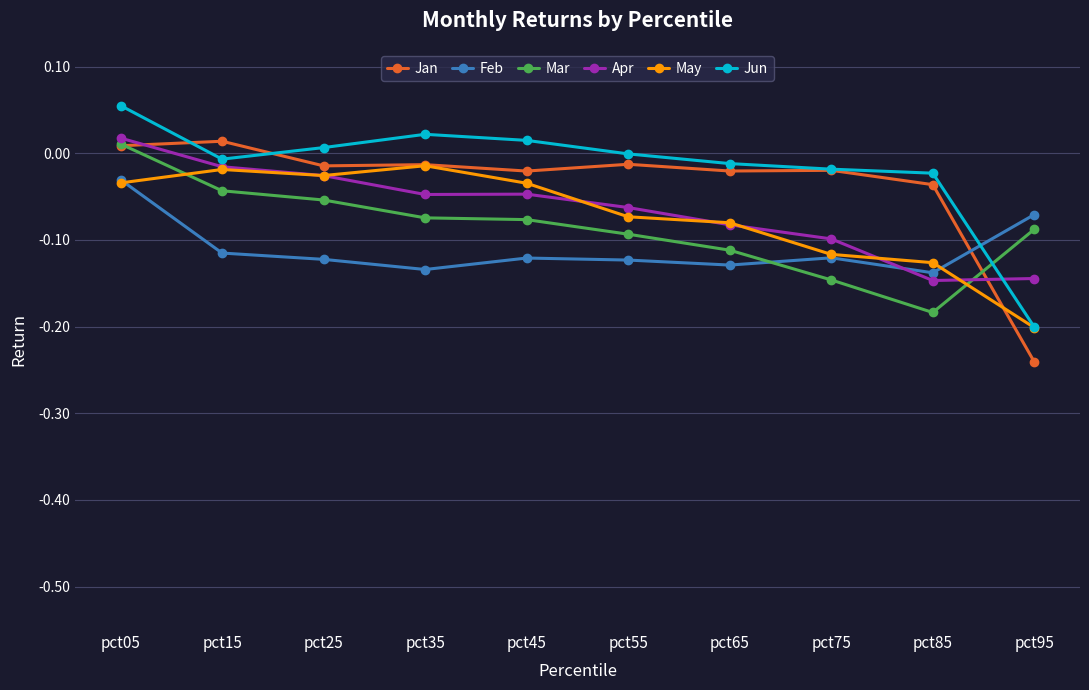

Which category has the highest value in the Apr series?

pct05